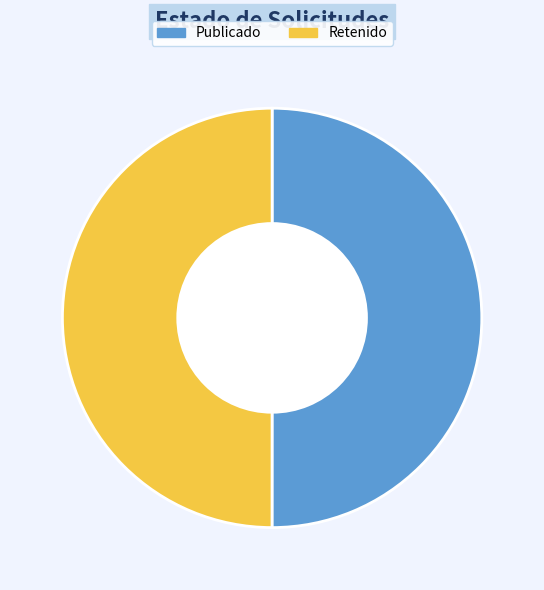

The Publicado slice represents 64% of the pie. True or false?

False